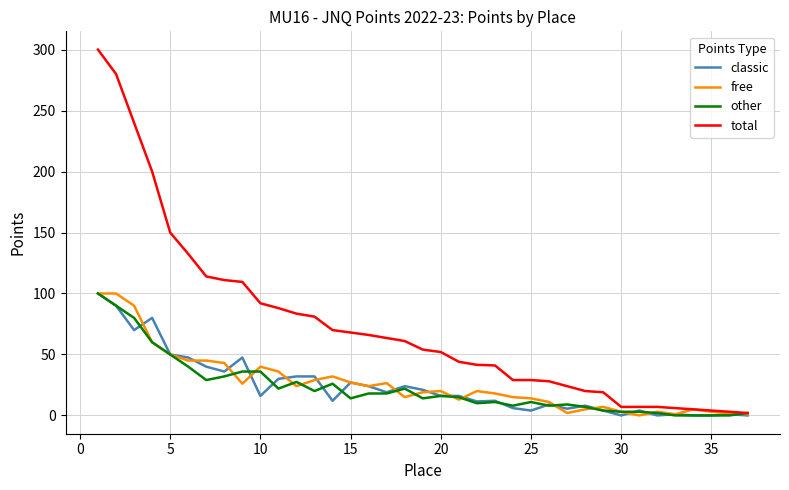

Which series has the largest total across all categories?

total